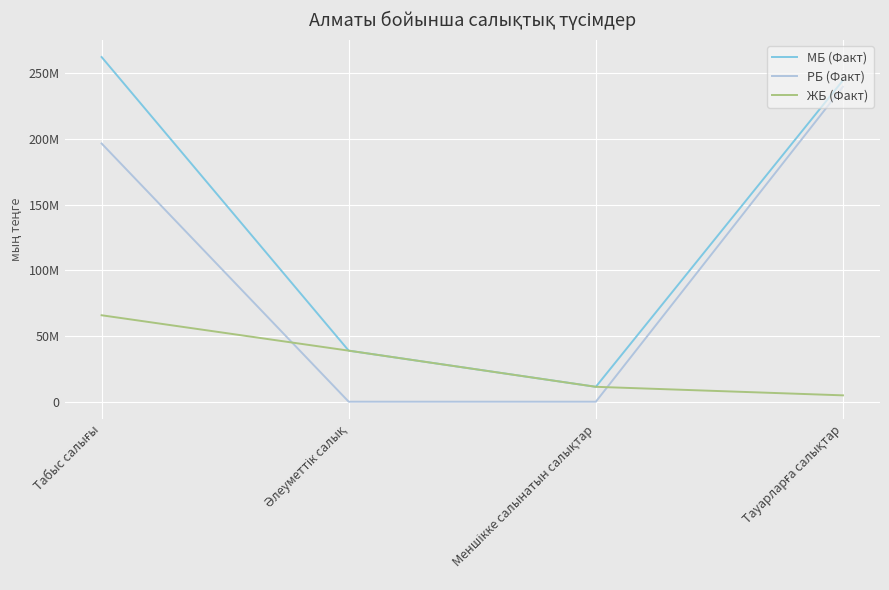

Between Тауарларға салықтар and Меншікке салынатын салықтар, which is larger?

Тауарларға салықтар